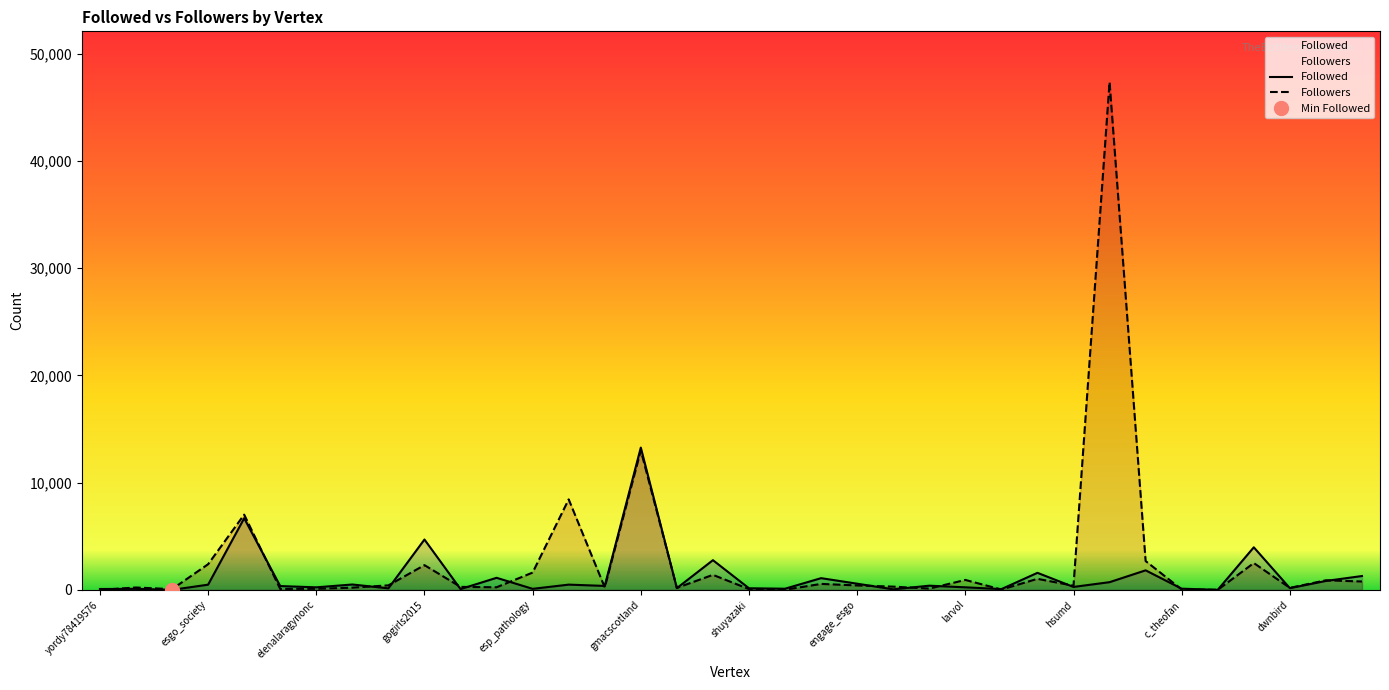

At which label is Followers closest to 23673?

gmacscotland